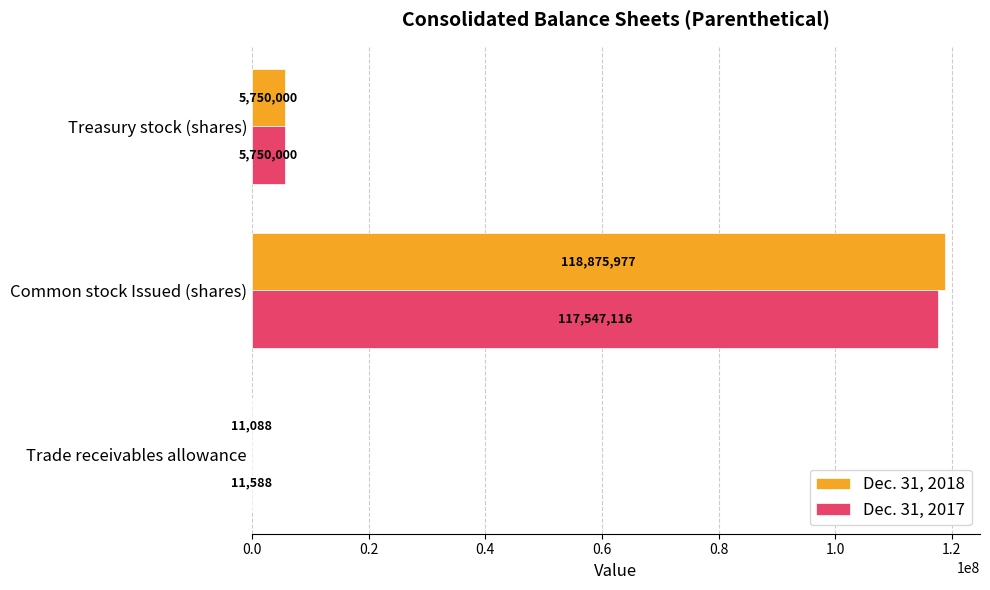

What is the sum of all Dec. 31, 2018 values?

124637065